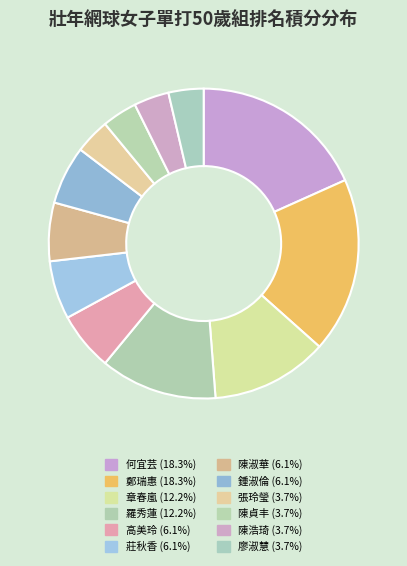

True or false: 陳浩琦 accounts for 16% of the total.

False